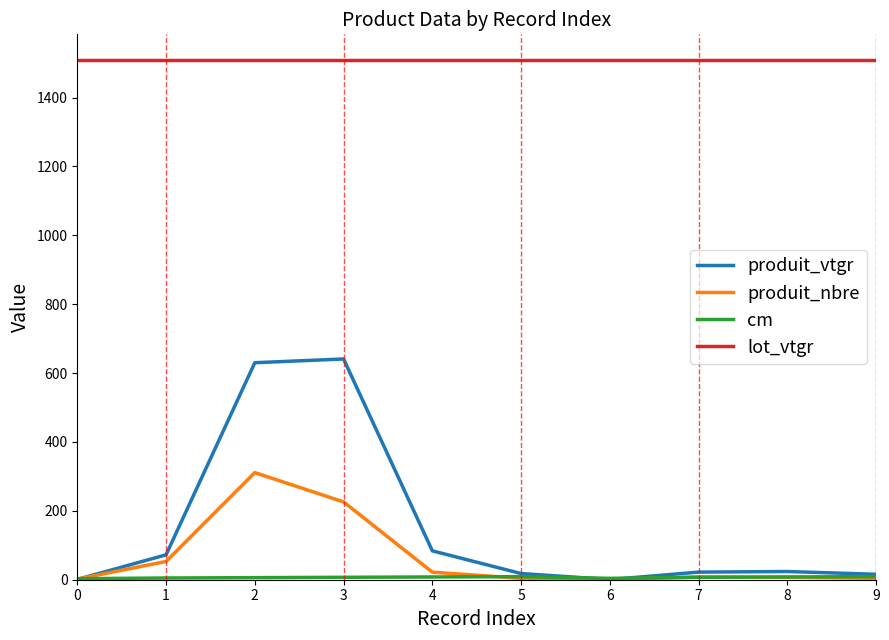

Does the chart display data point markers on the line(s)?

No